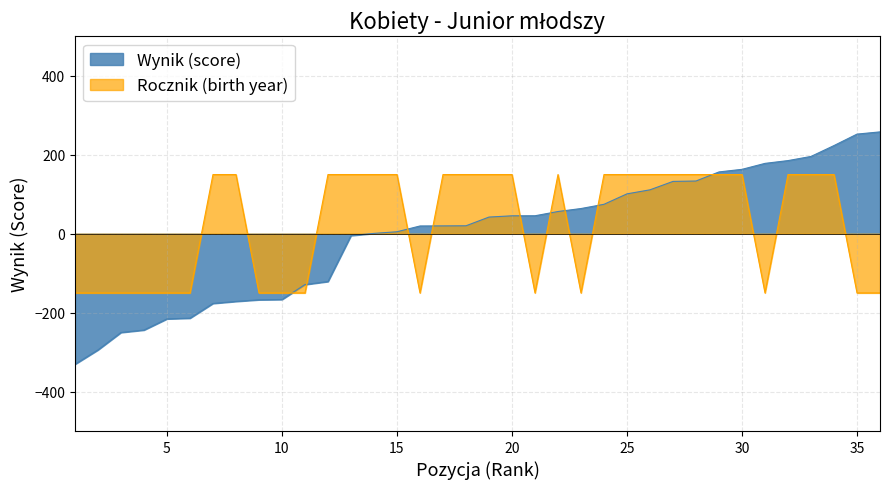

At which category is the sum across all series the highest?

34